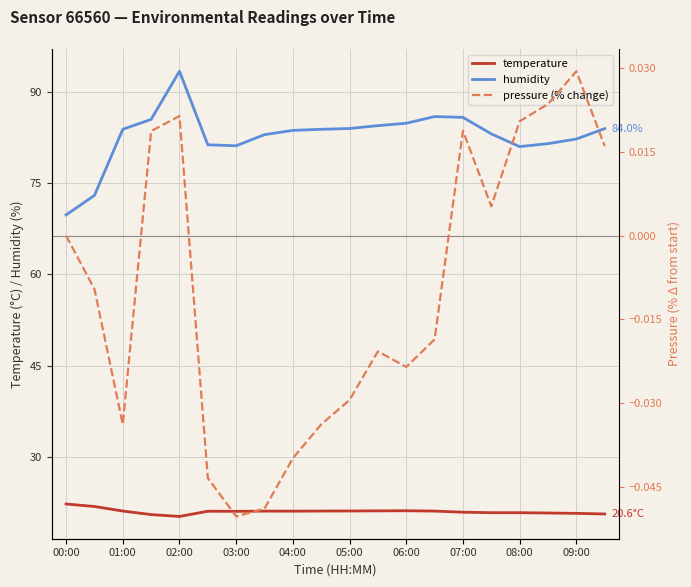

True or false: humidity and temperature intersect in this chart.

False